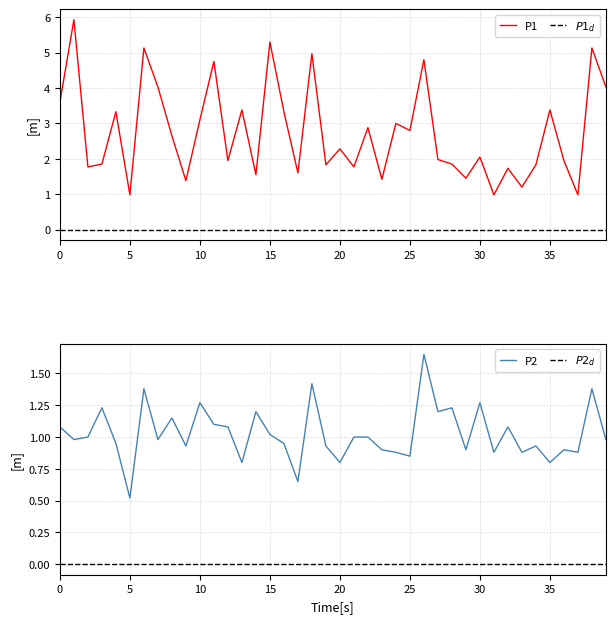

Is it true that P2 equals 0.2 at 24?

False